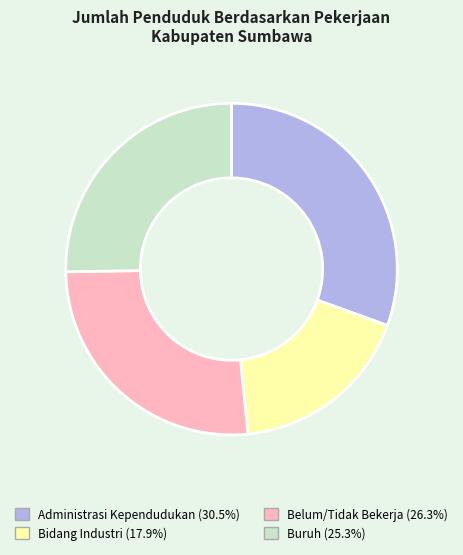

How many slices are in this pie chart?

4